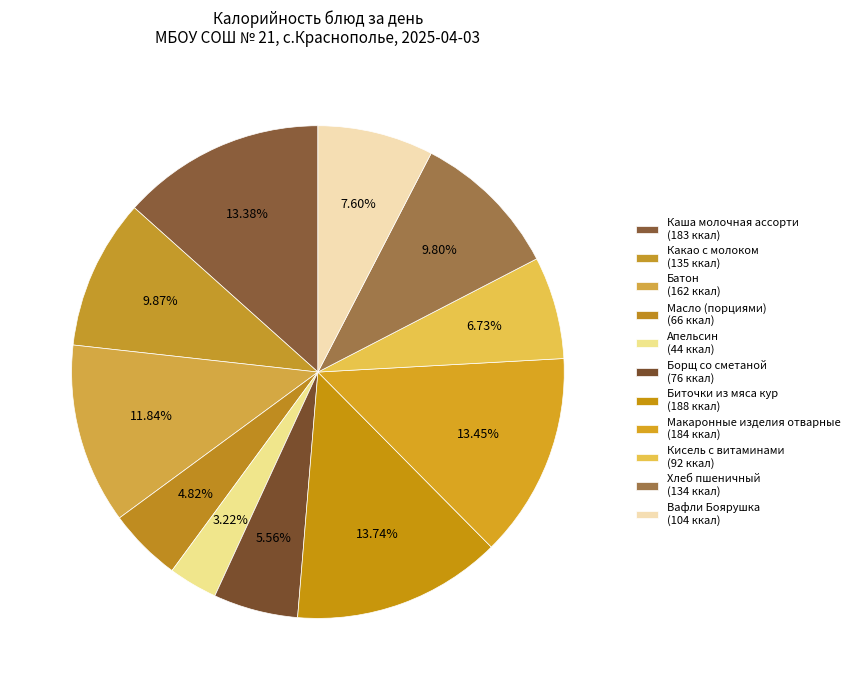

How much of the chart is everything except Масло (порциями)?

95.2%